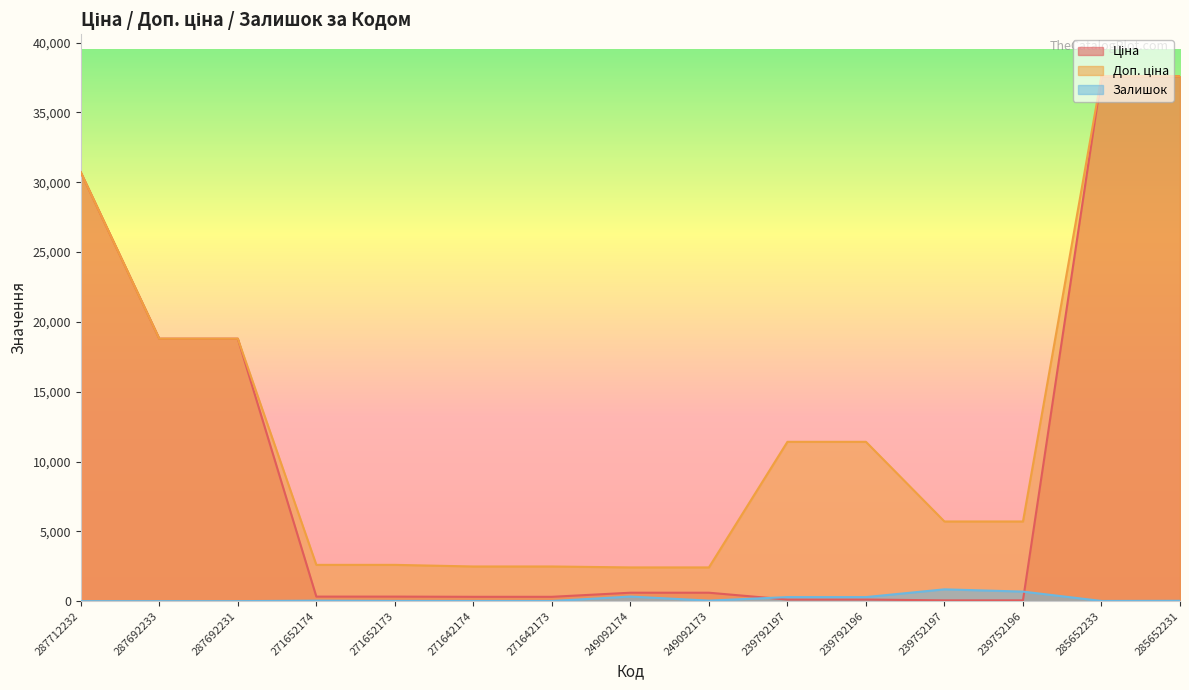

What is the difference between the highest and lowest values at 239792197?

11295.9